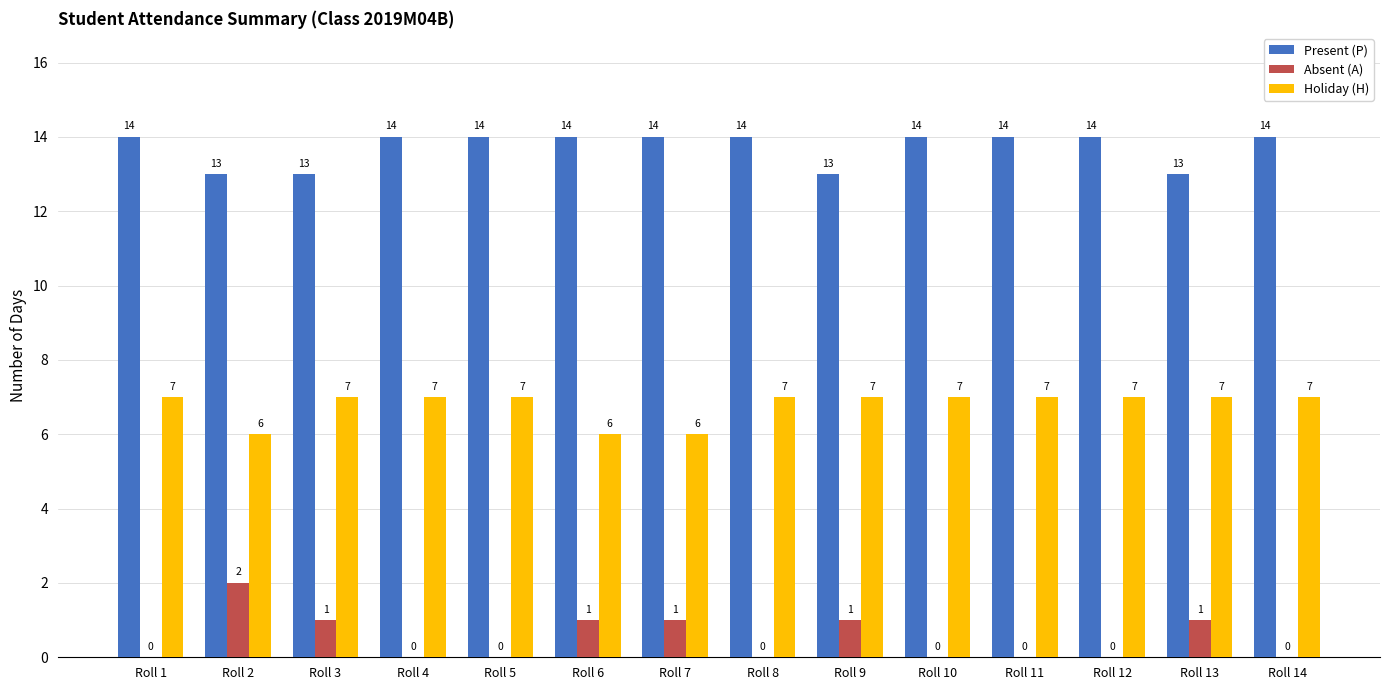

What is the sum of all Present (P) values?

192